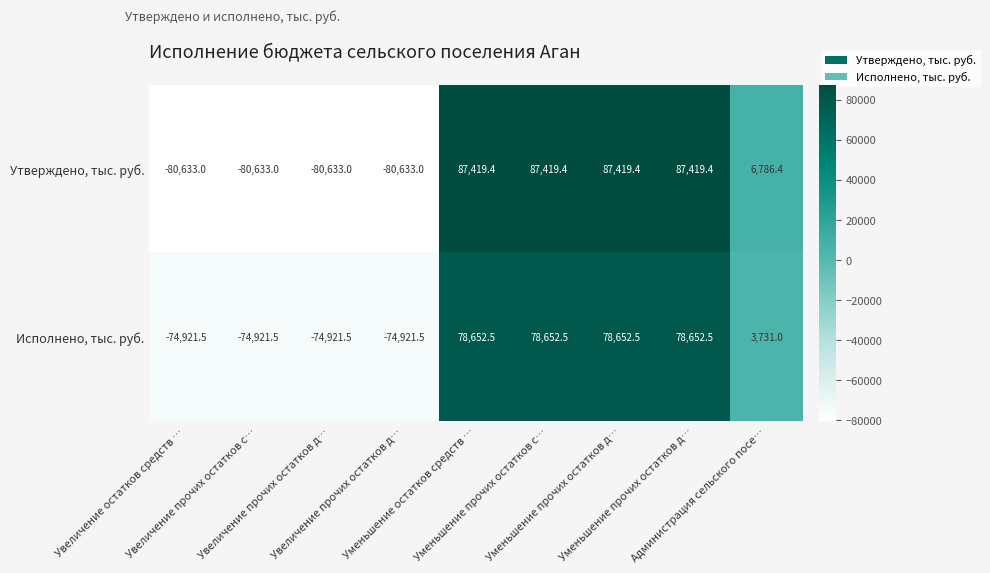

What is the spread (max minus min) of values at Увеличение прочих остатков д…?

5711.5